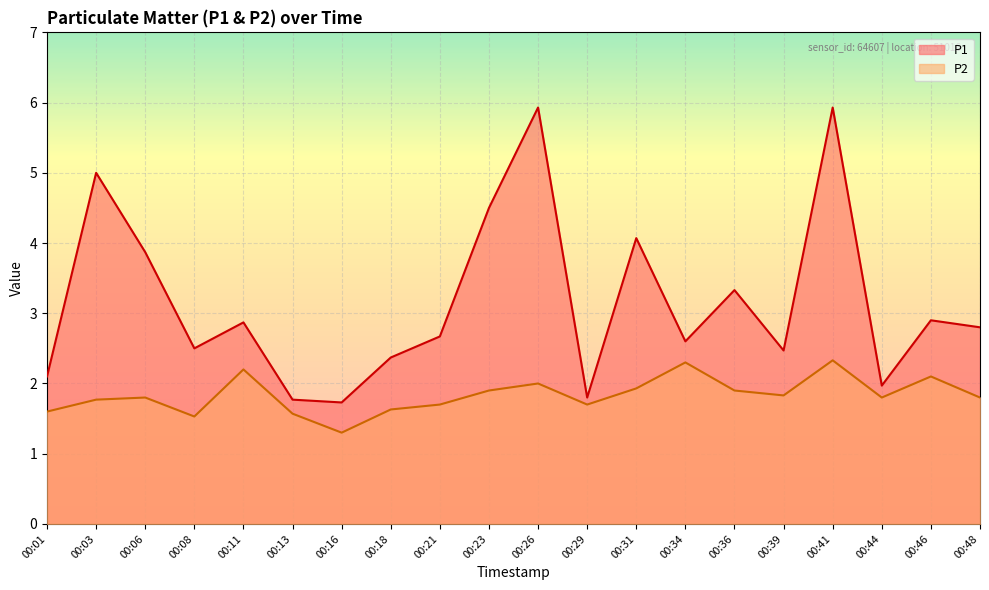

Rank the series at 00:36 from highest to lowest value.

P1, P2